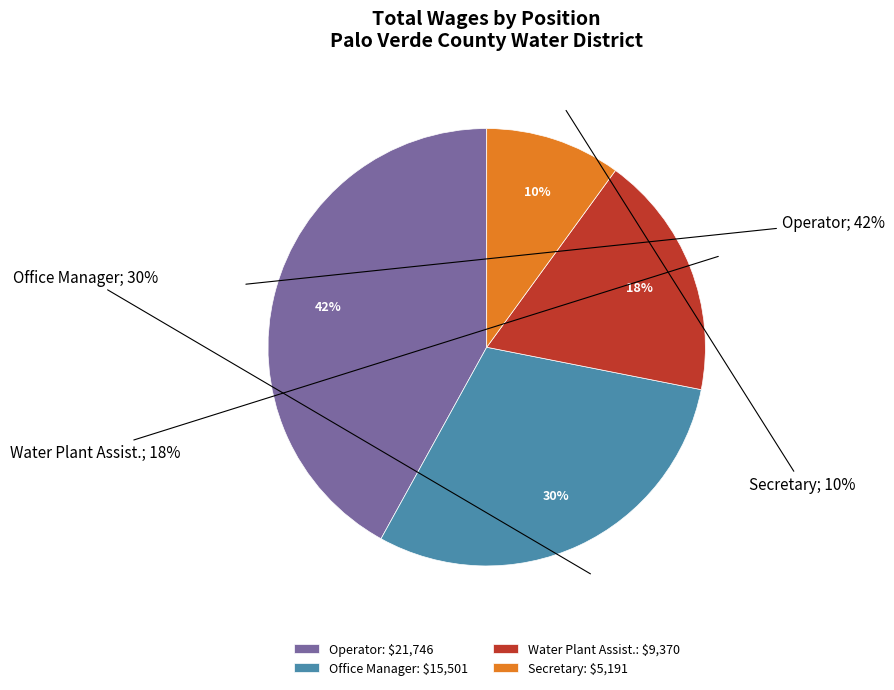

Approximately how many times larger is the value at Operator compared to Office Manager?

1.4